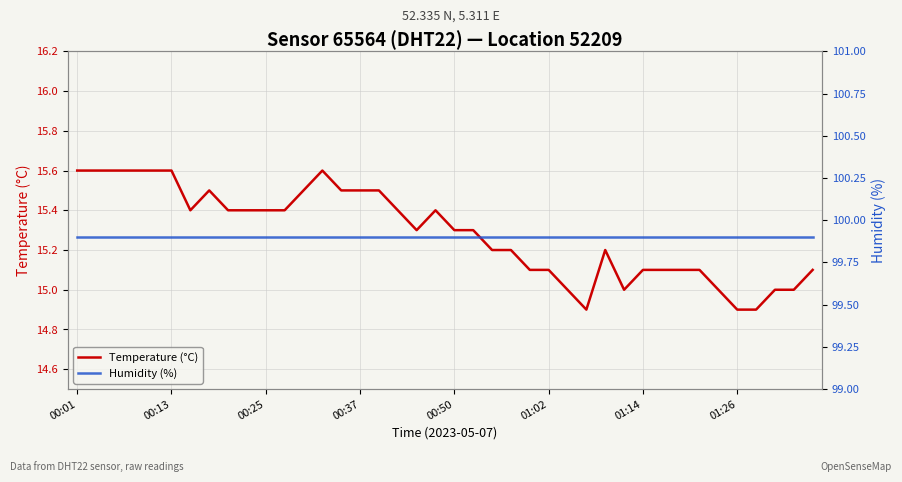

Reading right to left, transcribe all the data shown in this chart.

Temperature (°C): 15.1	15.0	15.0	14.9	14.9	15.0	15.1	15.1	15.1	15.1	15.0	15.2	14.9	15.0	15.1	15.1	15.2	15.2	15.3	15.3	15.4	15.3	15.4	15.5	15.5	15.5	15.6	15.5	15.4	15.4	15.4	15.4	15.5	15.4	15.6	15.6	15.6	15.6	15.6	15.6
Humidity (%): 99.9	99.9	99.9	99.9	99.9	99.9	99.9	99.9	99.9	99.9	99.9	99.9	99.9	99.9	99.9	99.9	99.9	99.9	99.9	99.9	99.9	99.9	99.9	99.9	99.9	99.9	99.9	99.9	99.9	99.9	99.9	99.9	99.9	99.9	99.9	99.9	99.9	99.9	99.9	99.9